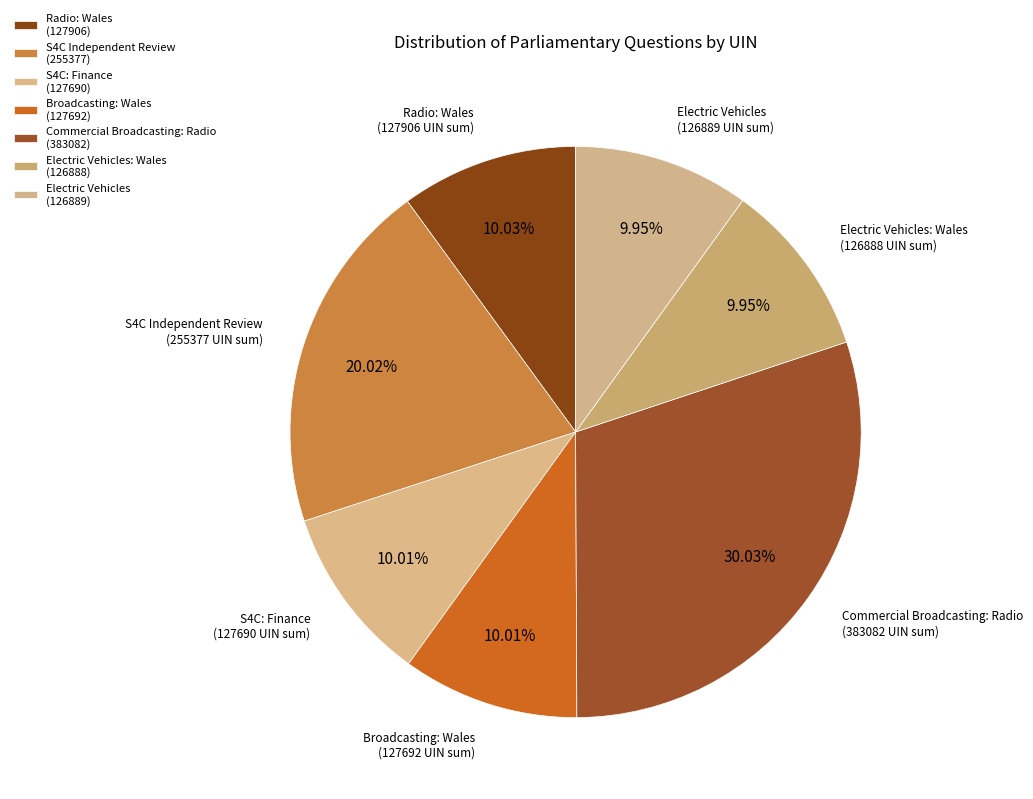

Which category has the biggest portion of the pie?

Commercial Broadcasting: Radio